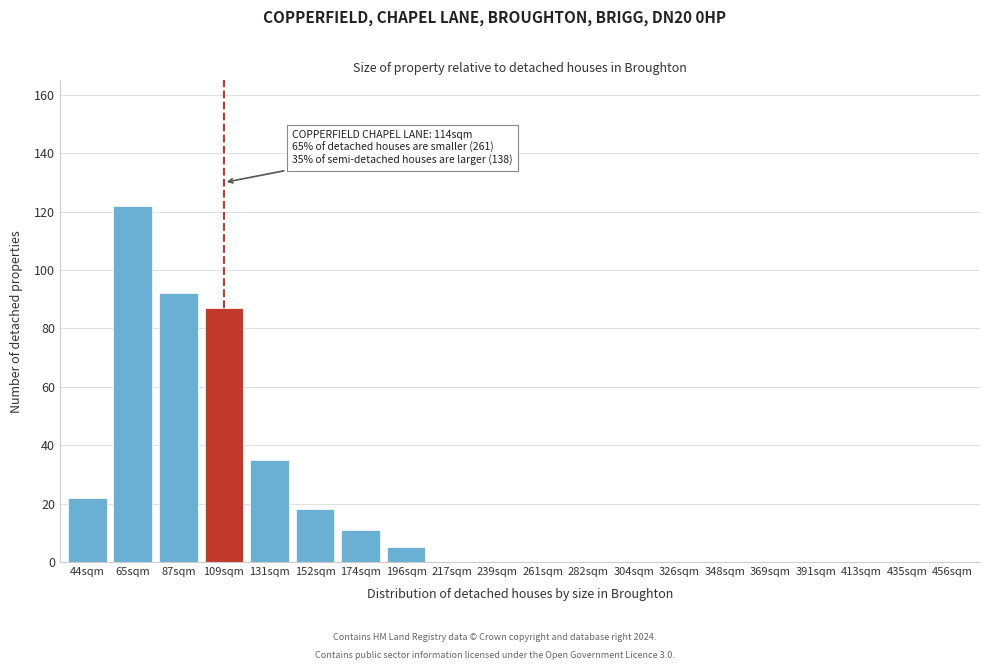

Reading right to left, extract all data points from this chart.

456sqm=0	435sqm=0	413sqm=0	391sqm=0	369sqm=0	348sqm=0	326sqm=0	304sqm=0	282sqm=0	261sqm=0	239sqm=0	217sqm=0	196sqm=5	174sqm=11	152sqm=18	131sqm=35	109sqm=87	87sqm=92	65sqm=122	44sqm=22